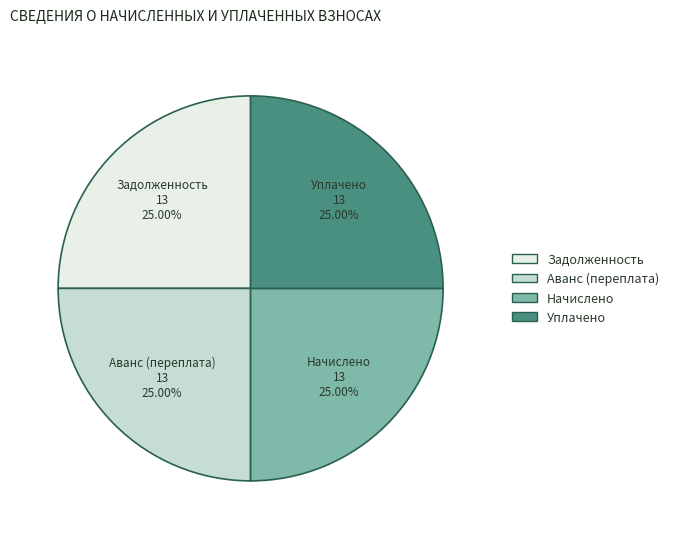

Approximately how many times larger is the value at Начислено compared to Задолженность?

1.0